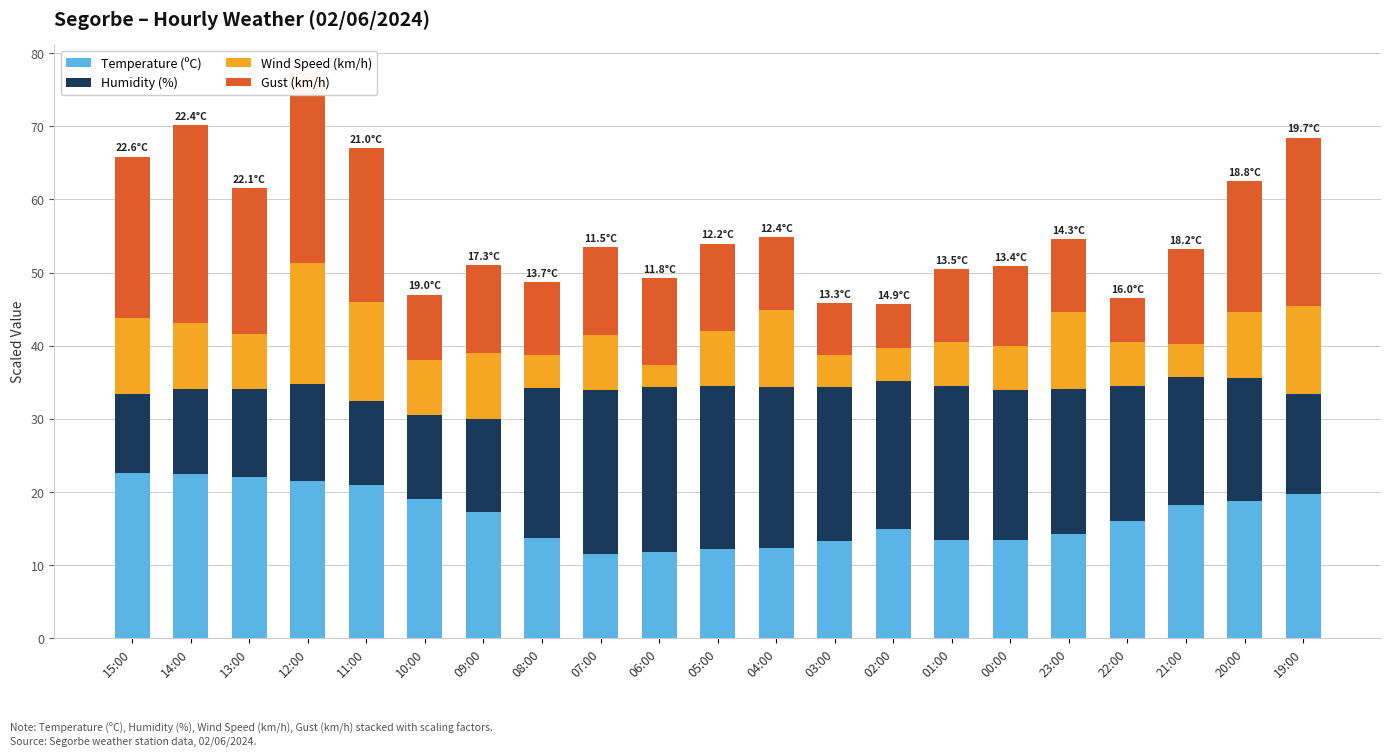

At which category is the sum across all series the highest?

12:00